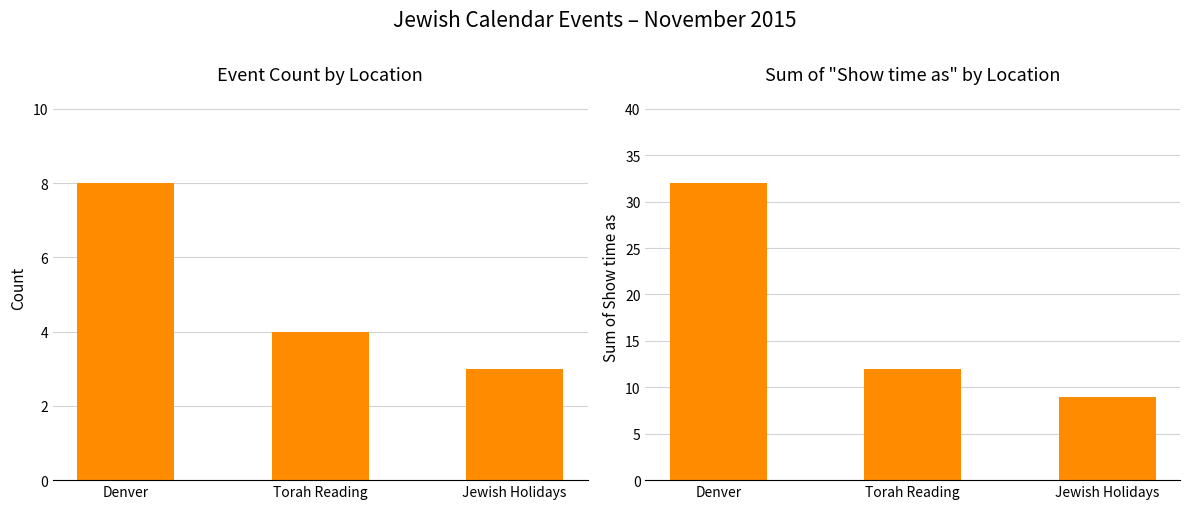

At Jewish Holidays, list the series in order from smallest to largest.

Event Count, Sum of Show time as